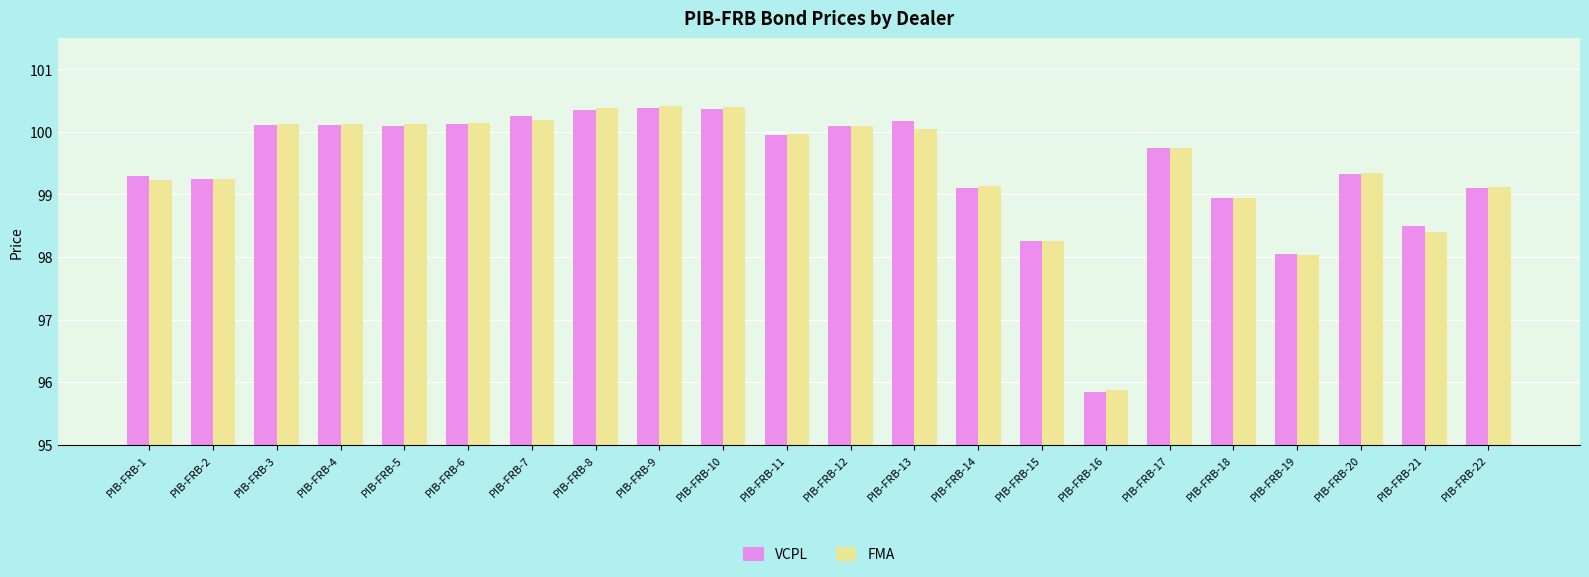

Is it true that VCPL equals 25.2 at PIB-FRB-21?

False